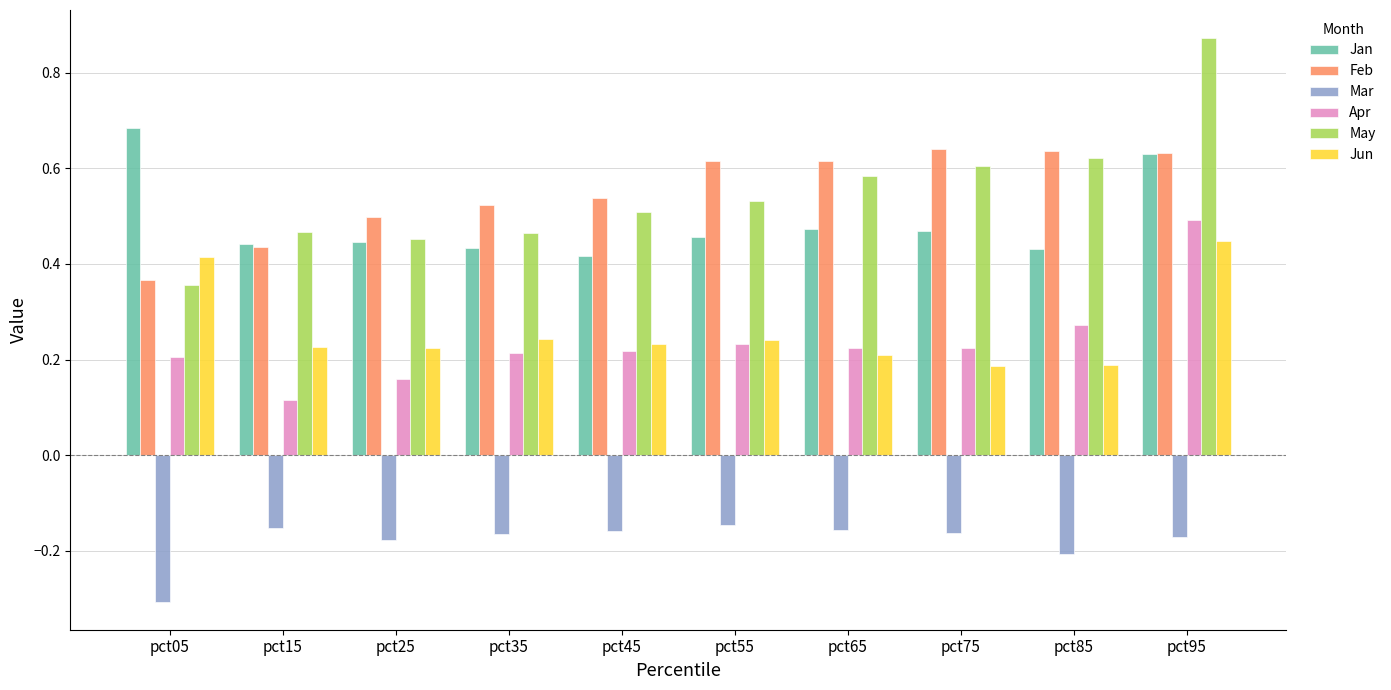

How many groups of bars are there?

10